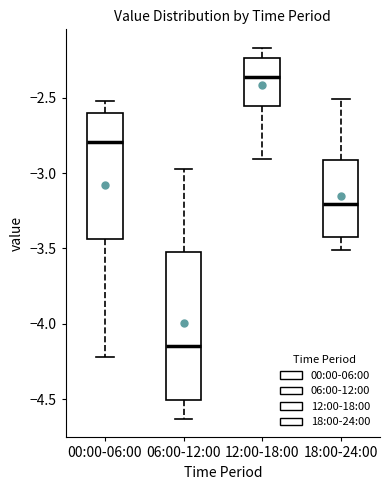

Where is the upper edge of the box for 18:00-24:00 on the y-axis? The values are not printed on the chart, so give them approximately, as read against the axis.

-2.90